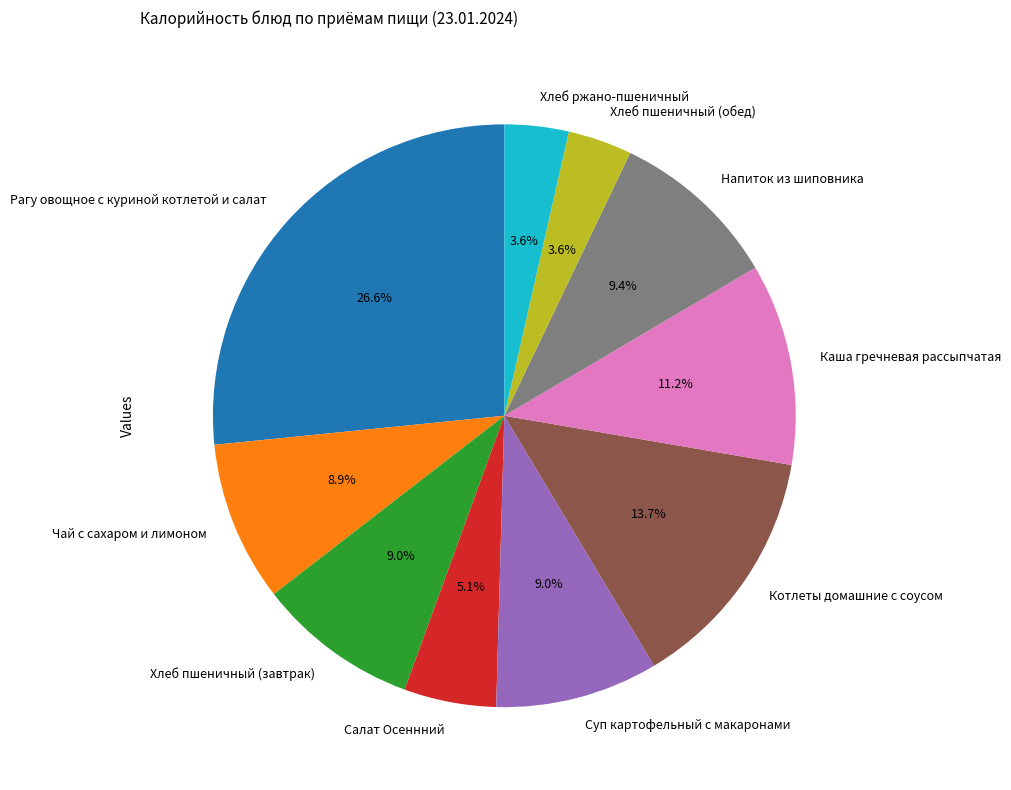

What percentage is the Напиток из шиповника slice, to the nearest percent?

9%